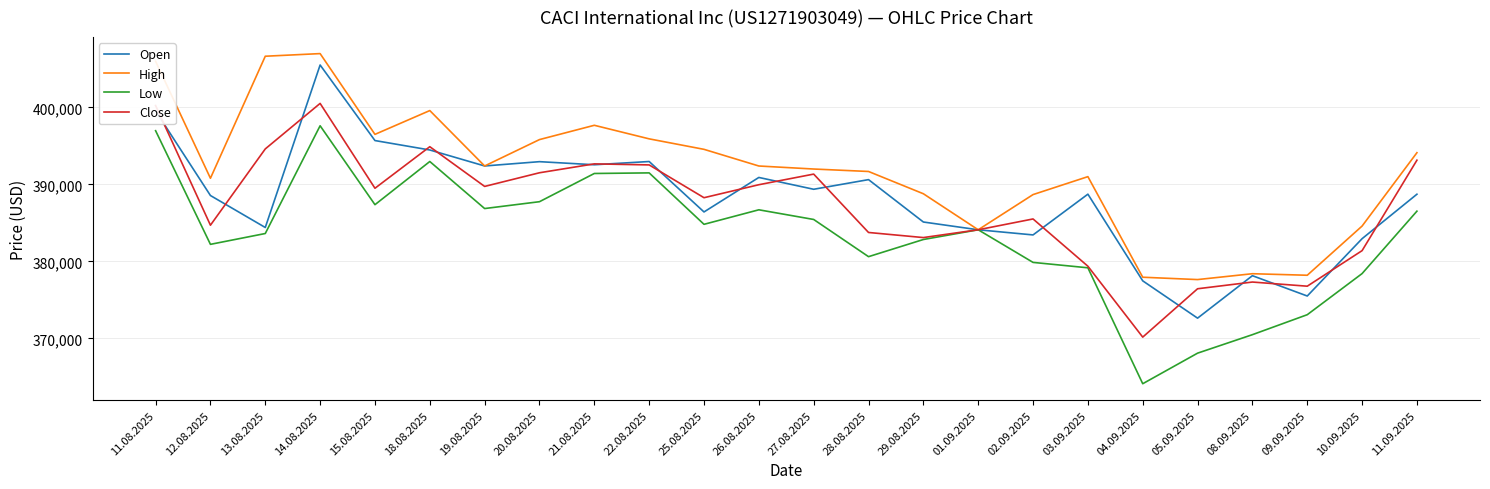

What value does the High series have at 05.09.2025, to the nearest 10?

377640